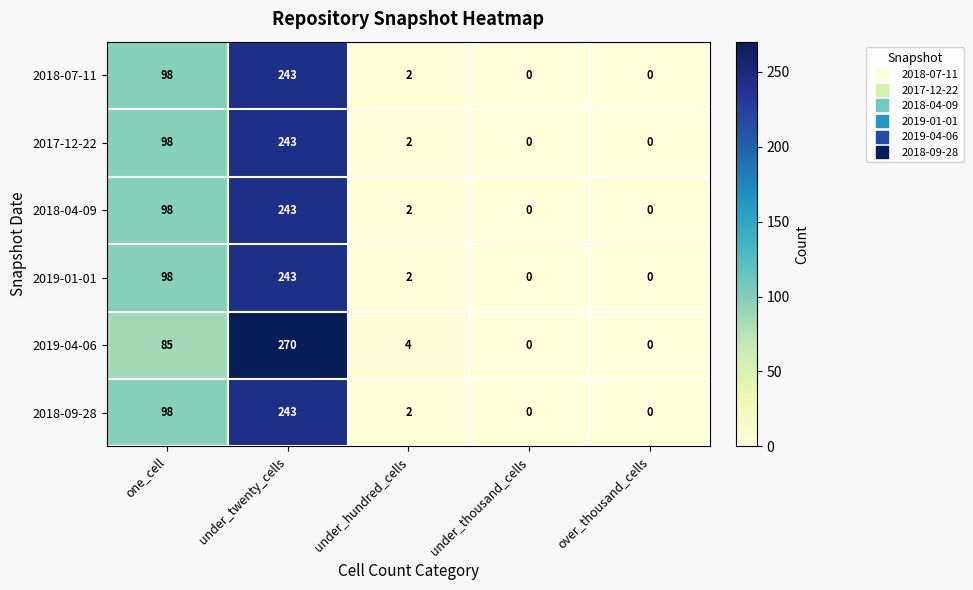

Where is 2018-04-09 nearest to the value 121?

one_cell